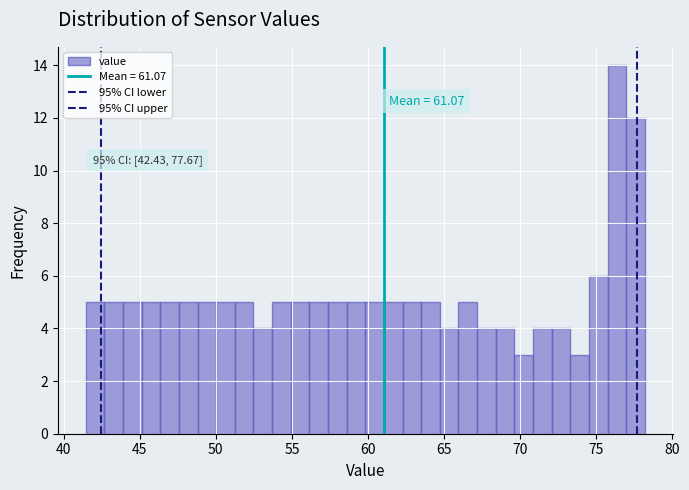

Around what value on the x-axis is the tallest bar? Give the approximate position of its centre, as read against the axis.

76.5